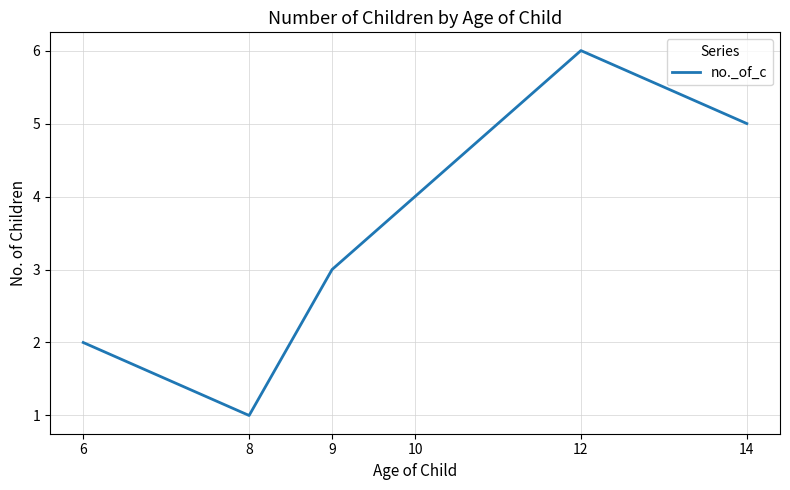

Is it true that the value at 12 is 8?

False